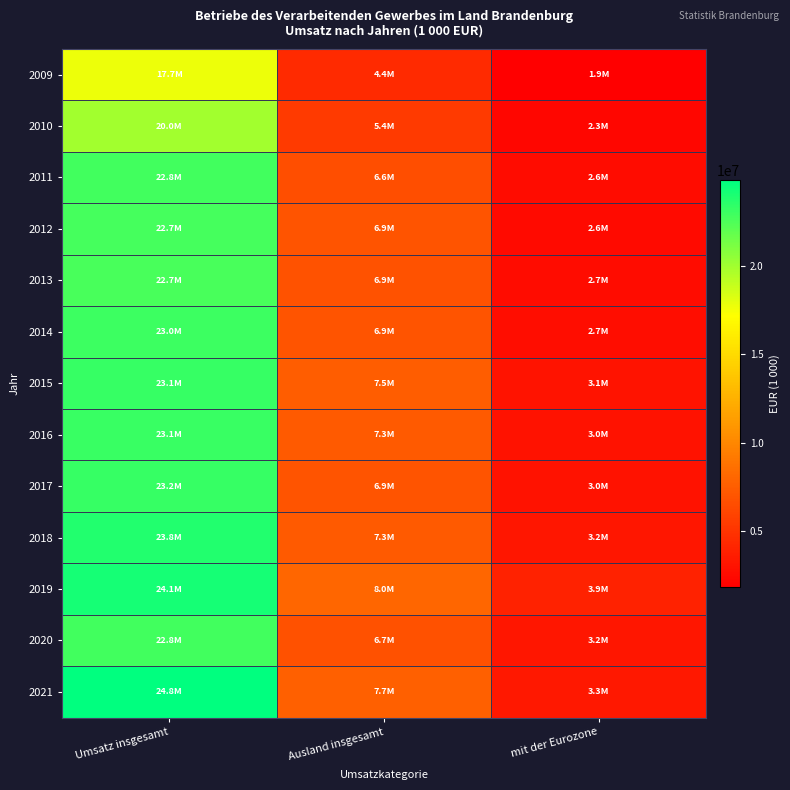

Which category has the lowest value across all series?

mit der Eurozone